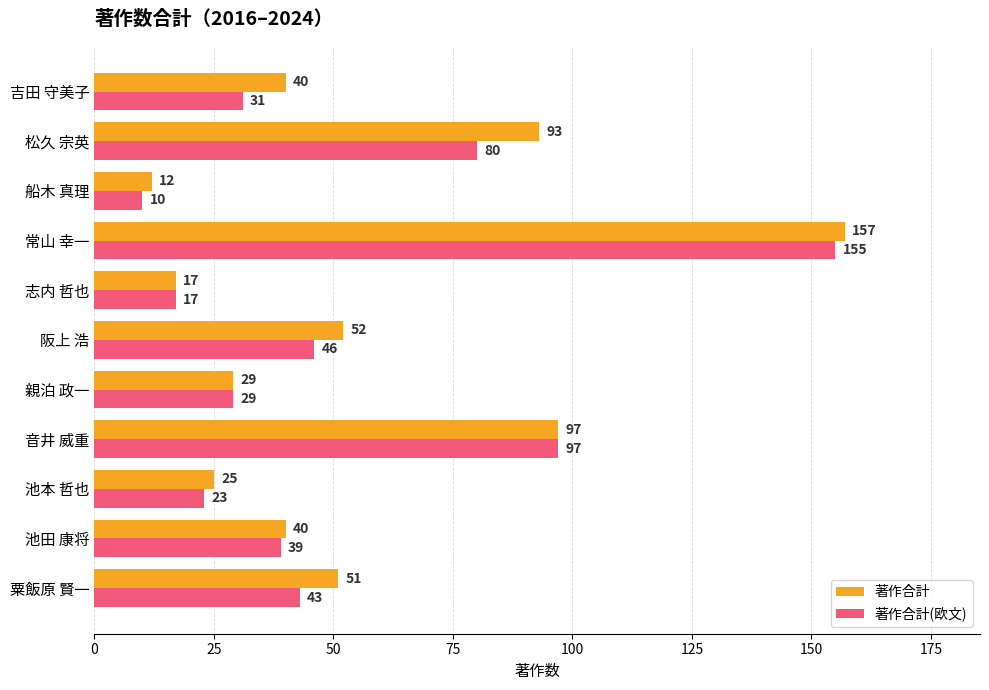

What is the greatest value displayed?

157